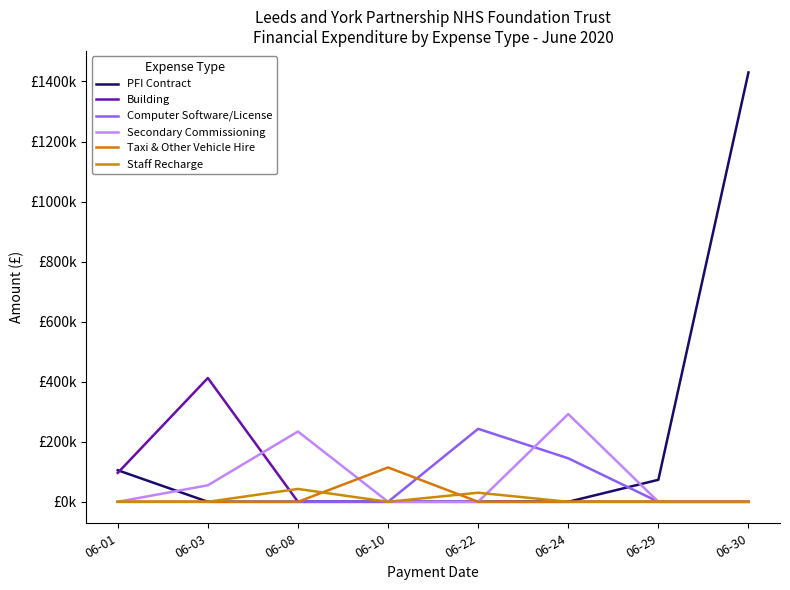

Does the chart display data point markers on the line(s)?

No